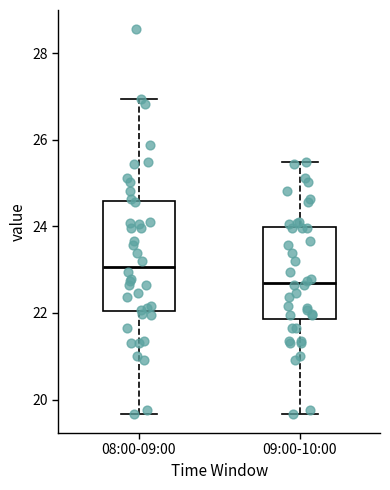

Which box is the tallest, from its lower edge to its upper edge?

08:00-09:00